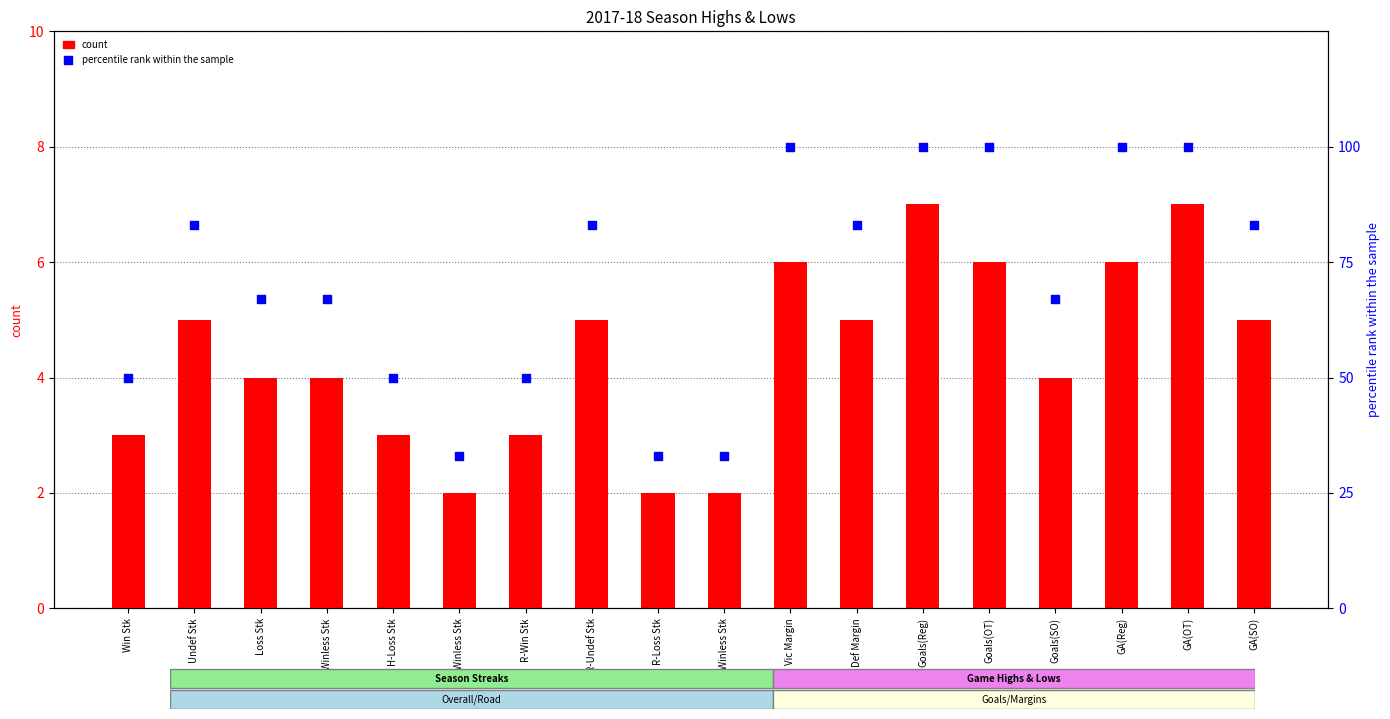

Which series has the largest total across all categories?

percentile rank within the sample